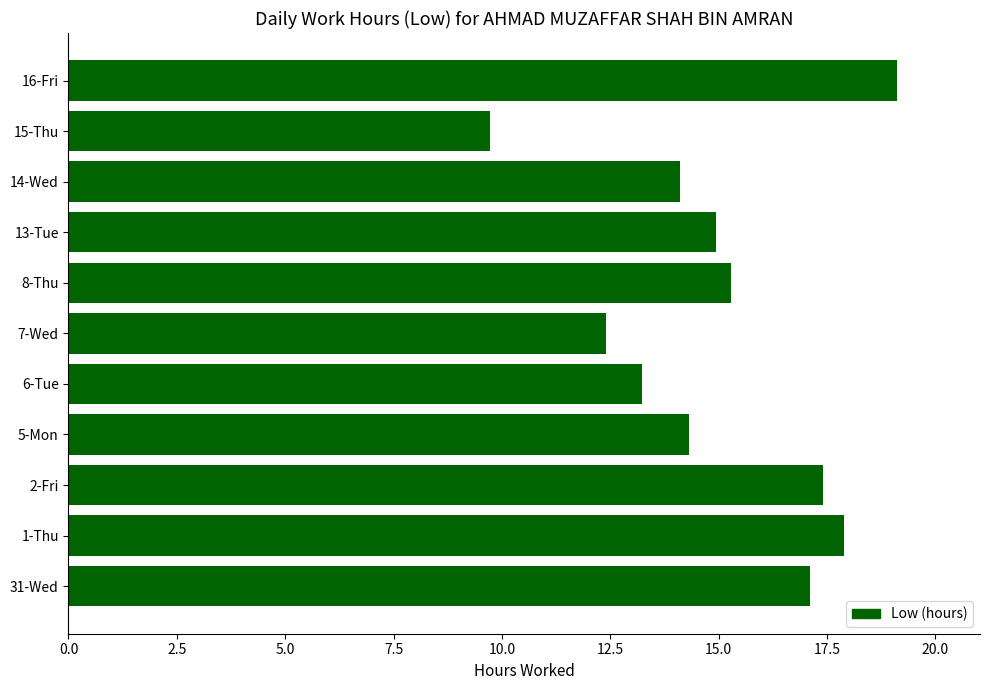

List the labels in order of value, smallest first.

15-Thu, 7-Wed, 6-Tue, 14-Wed, 5-Mon, 13-Tue, 8-Thu, 31-Wed, 2-Fri, 1-Thu, 16-Fri